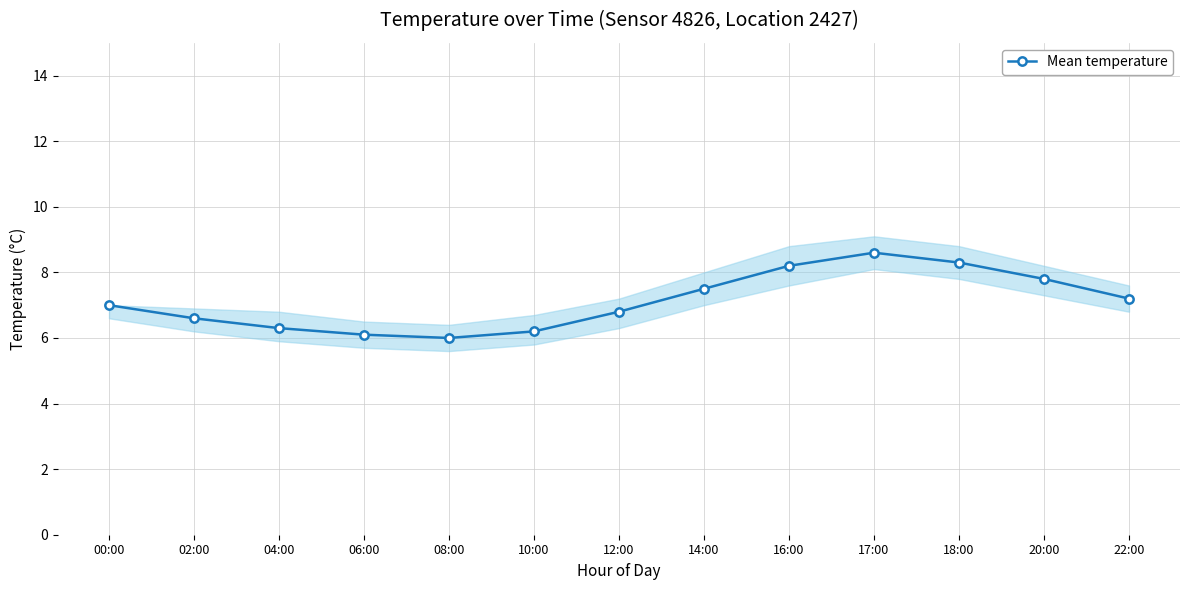

Approximately how many times larger is the value at 04:00 compared to 14:00?

0.8